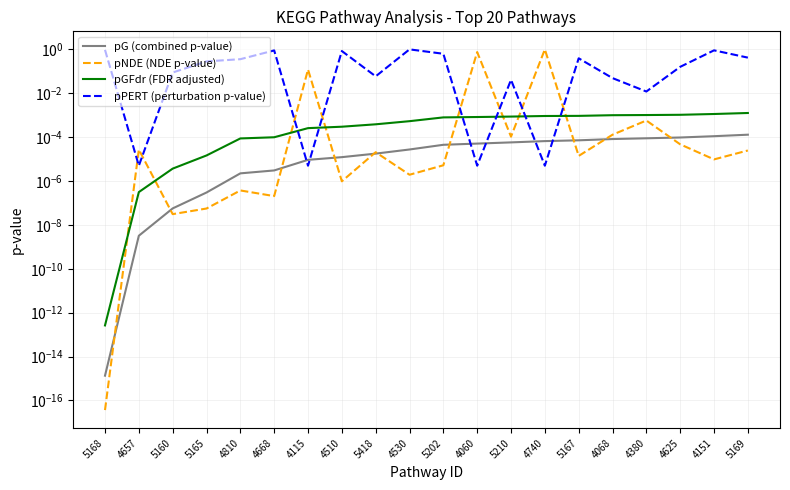

Which category has the lowest value across all series?

5168